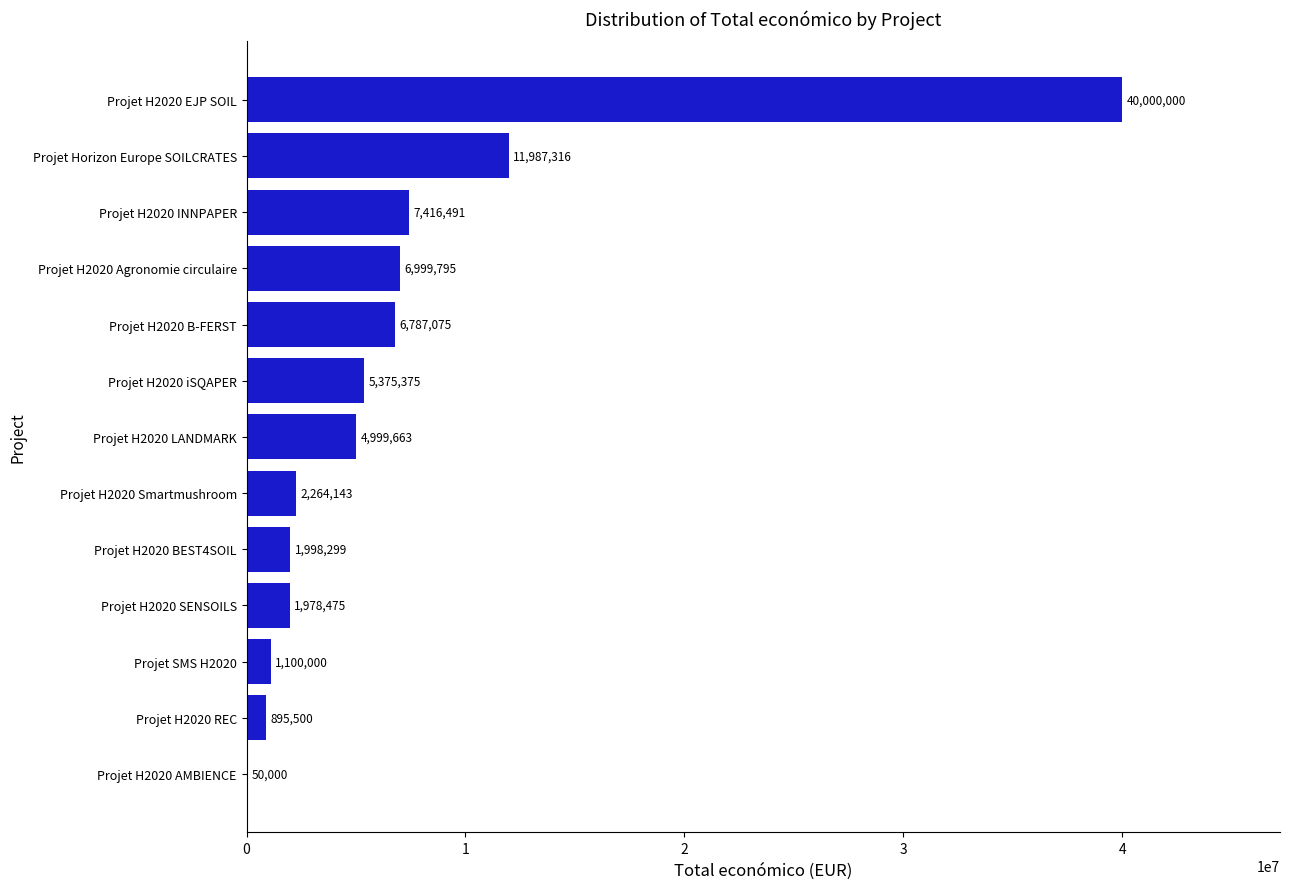

What is the change in value from Projet SMS H2020 to Projet H2020 INNPAPER?

+6316491